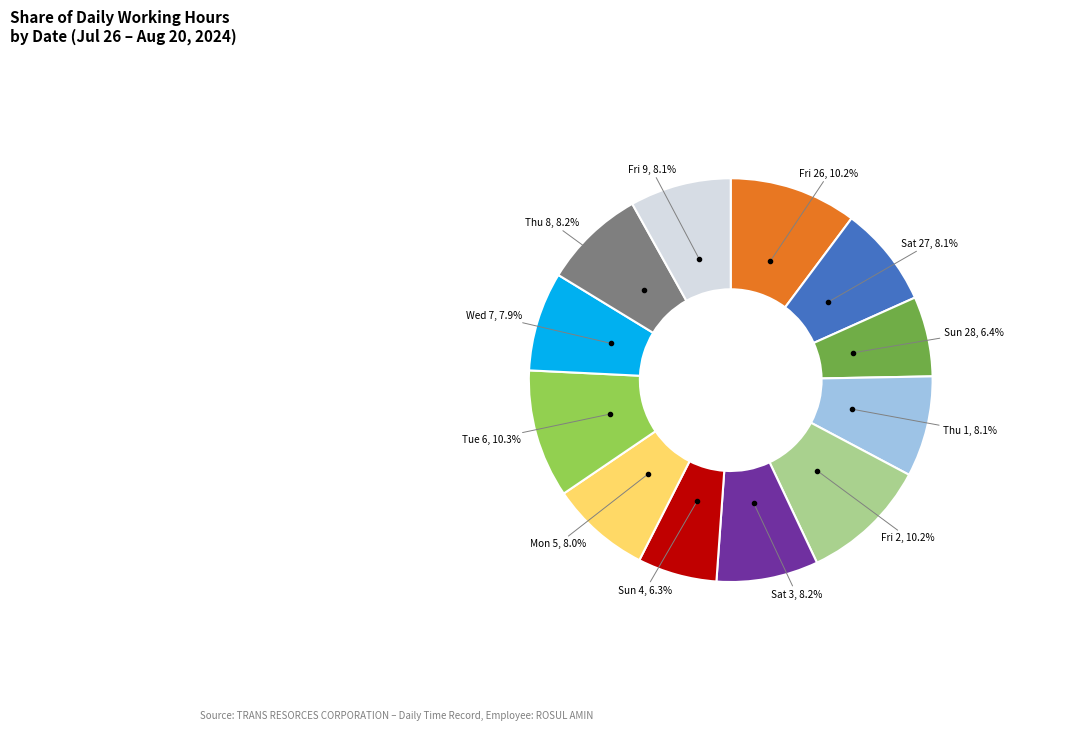

What is the ratio of the value at Mon 5 to the value at Fri 2?

0.8